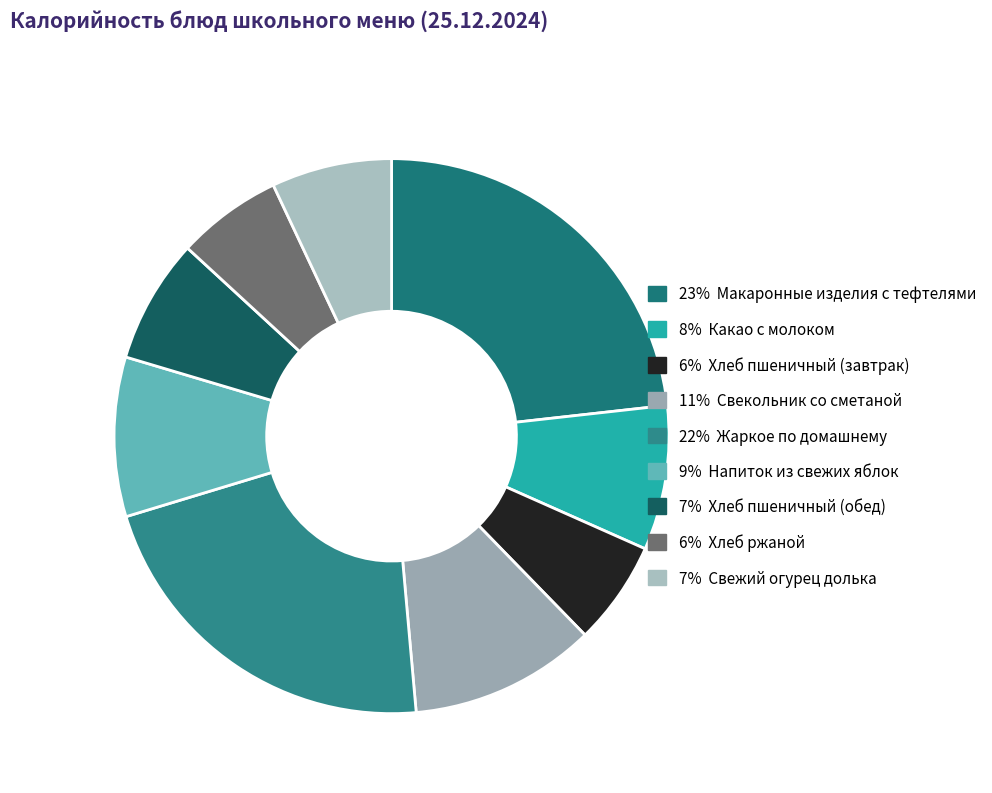

How many segments does this pie chart have?

9